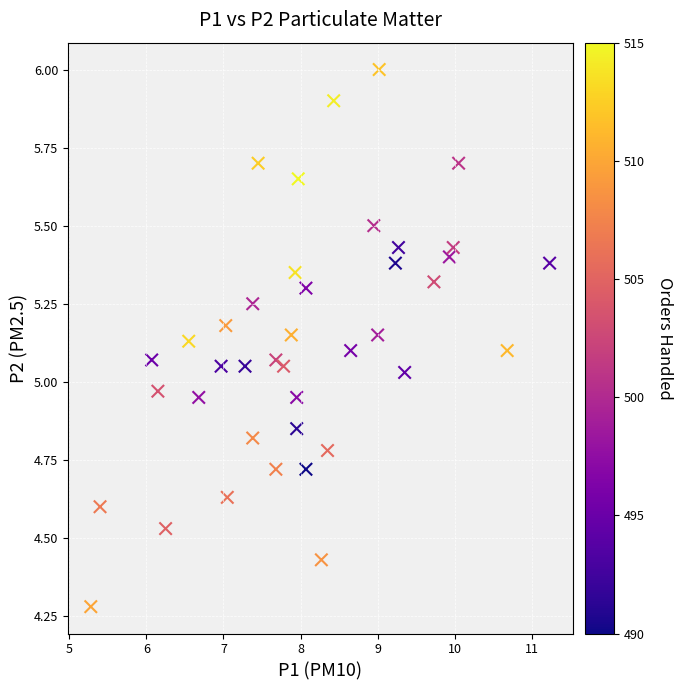

What is the range of Y values (max minus min)?

1.7